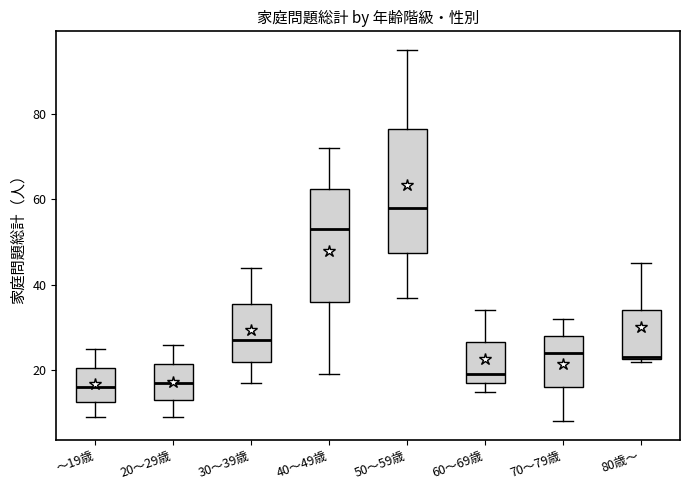

Reading left to right, read every box against the y-axis: the position of its median line, the range the box covers, and the ends of its whiskers. The values are not printed on the chart, so give them approximately, as read against the axis.

～19歳: median 16, box 12 to 20, whiskers 10 to 26
20～29歳: median 18, box 14 to 22, whiskers 10 to 26
30～39歳: median 28, box 22 to 36, whiskers 18 to 44
40～49歳: median 54, box 36 to 62, whiskers 20 to 72
50～59歳: median 58, box 48 to 76, whiskers 38 to 96
60～69歳: median 20, box 18 to 26, whiskers 16 to 34
70～79歳: median 24, box 16 to 28, whiskers 8 to 32
80歳～: median 24, box 22 to 34, whiskers 22 to 46